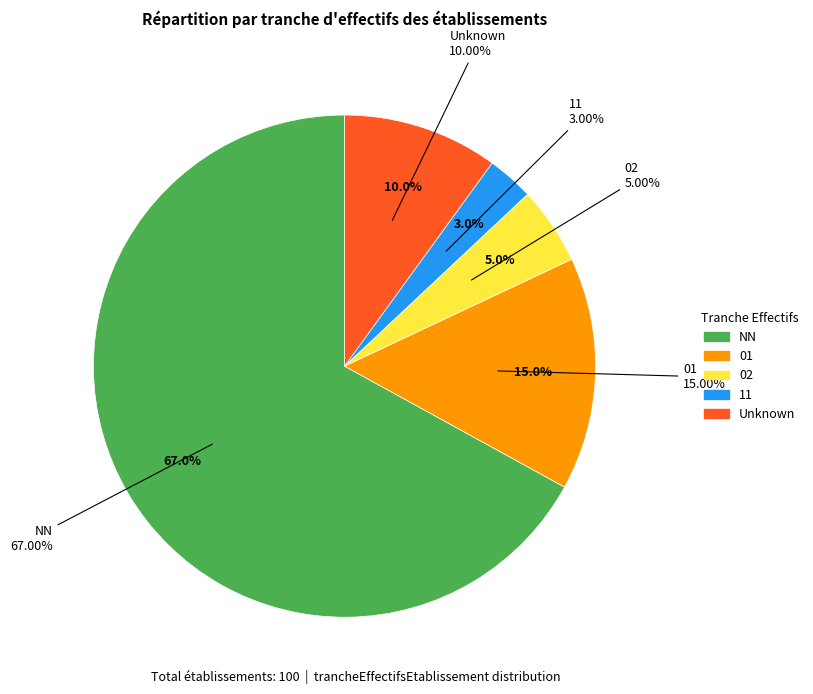

Count the number of slices in the pie.

5